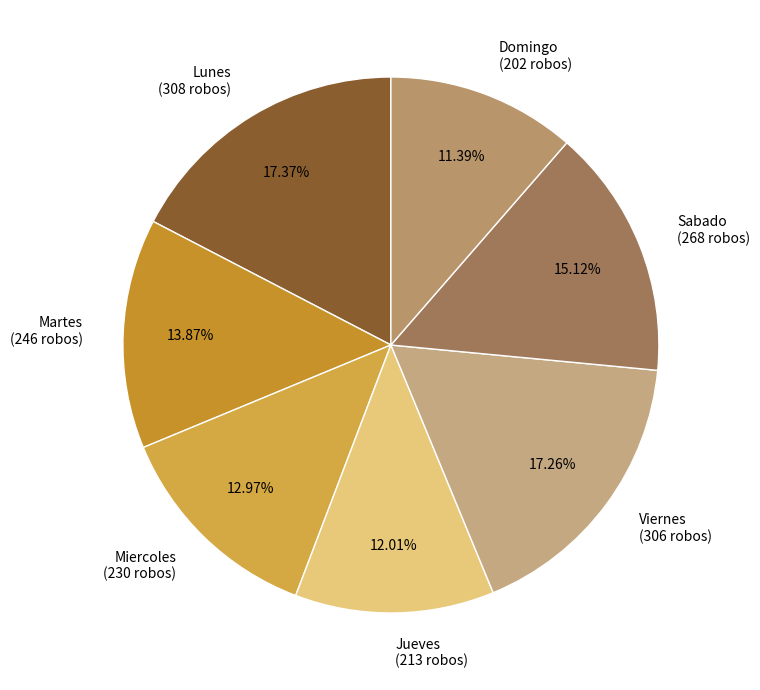

What percentage do Jueves and Viernes together represent?

29.3%